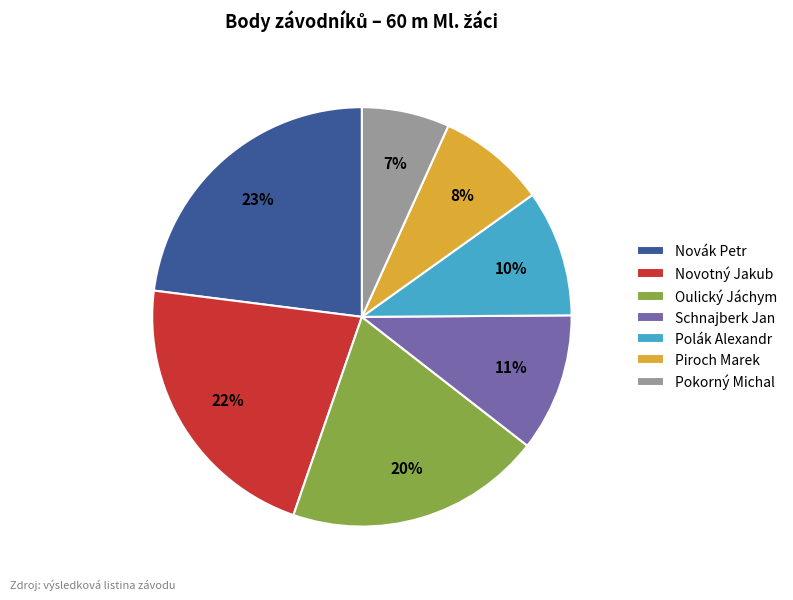

What is the largest slice in the pie chart?

Novák Petr